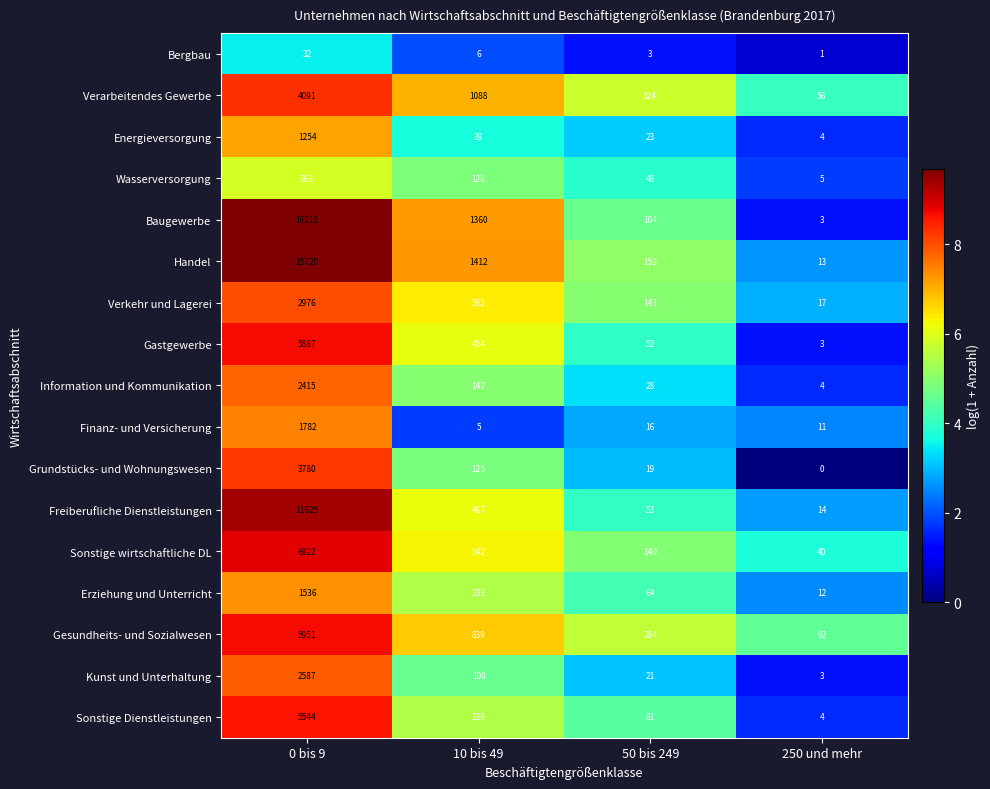

Which series has the largest total across all categories?

Baugewerbe